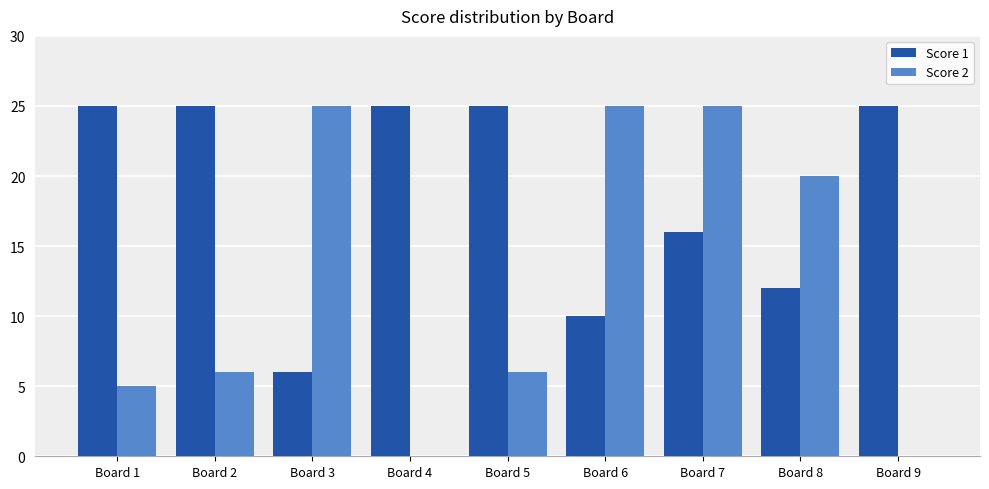

What is the highest value of the Score 2 series?

25